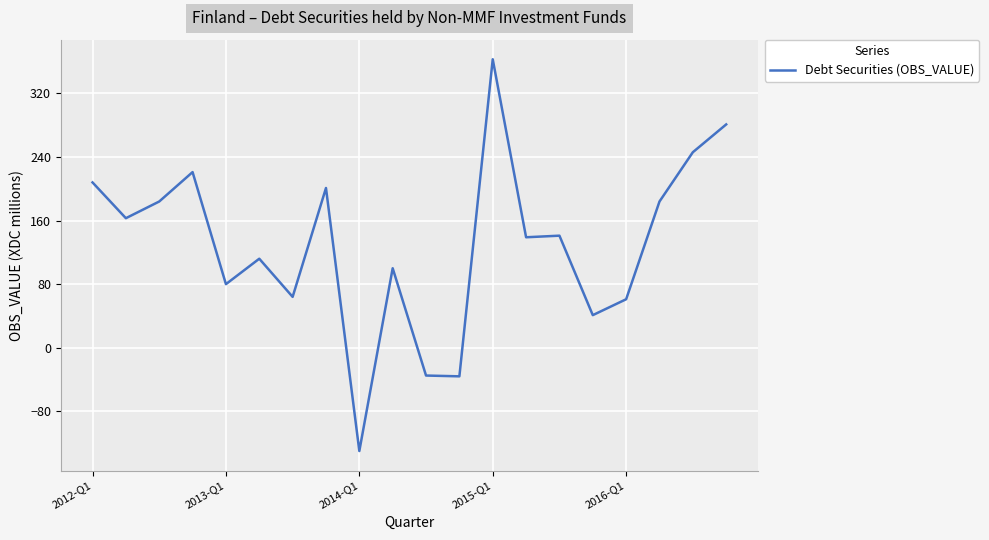

What is the difference between the maximum and minimum values?

493